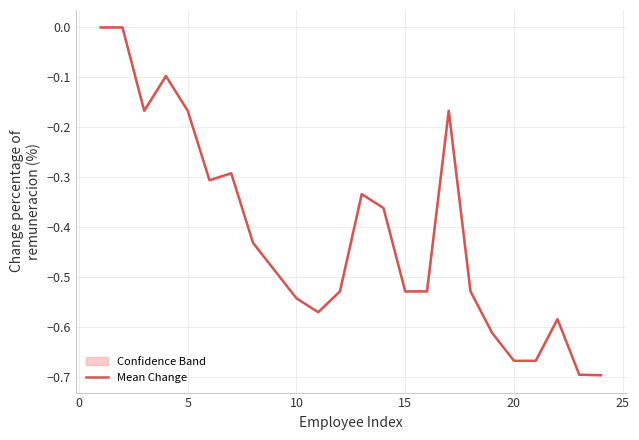

How many lines are shown in the chart?

1